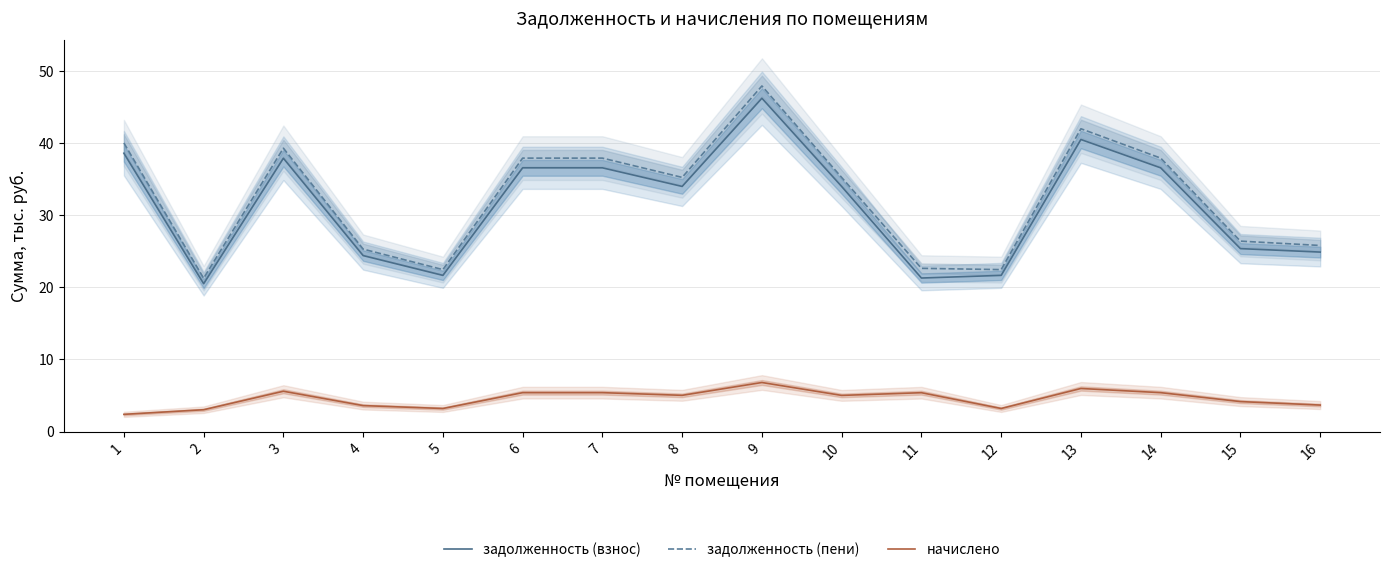

What is the sum of the задолженность (взнос) values at 2 and 15?

45.9